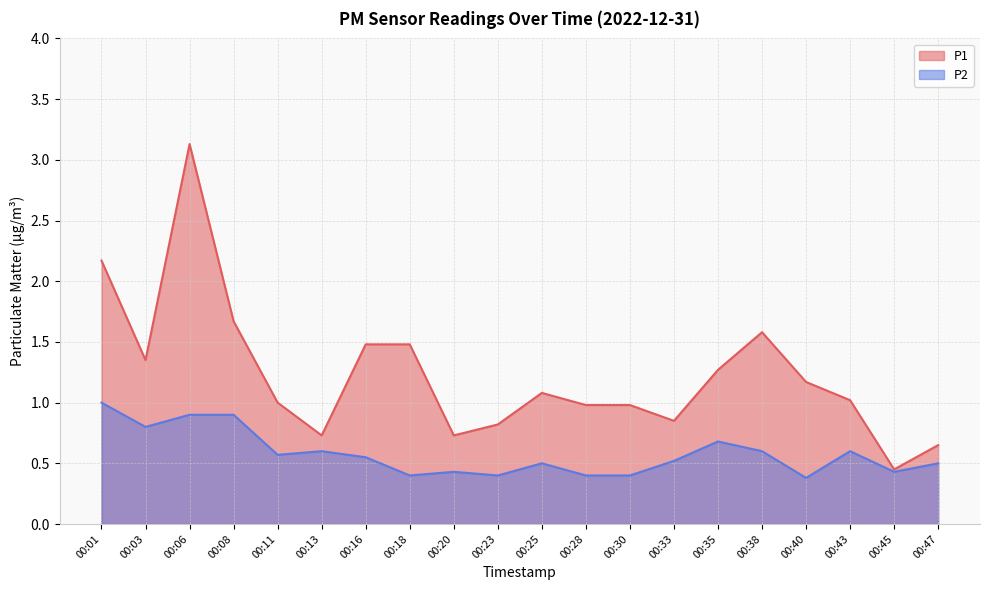

How many P2 values are between 0 and 1?

20